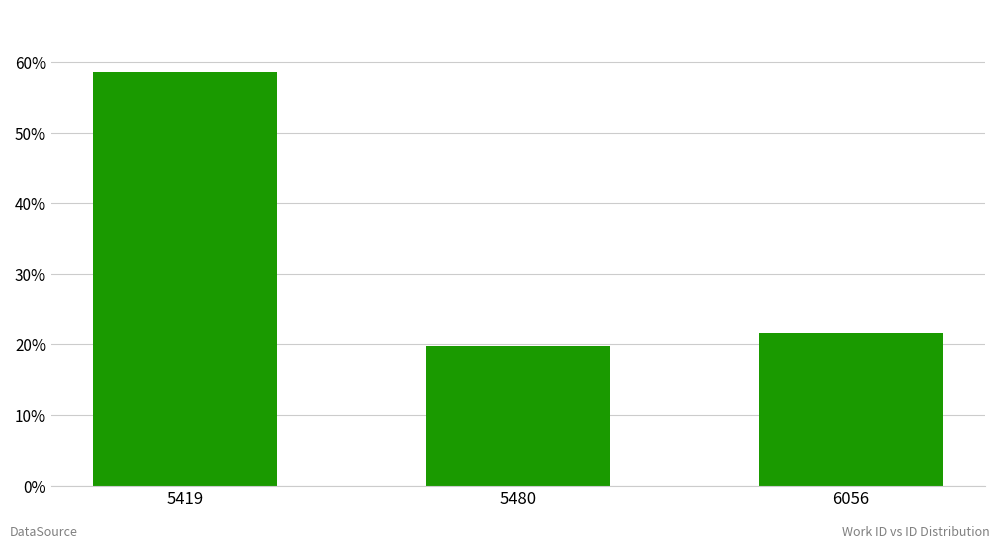

Reading left to right, what are all the values shown in this chart?

58.7	19.7	21.6